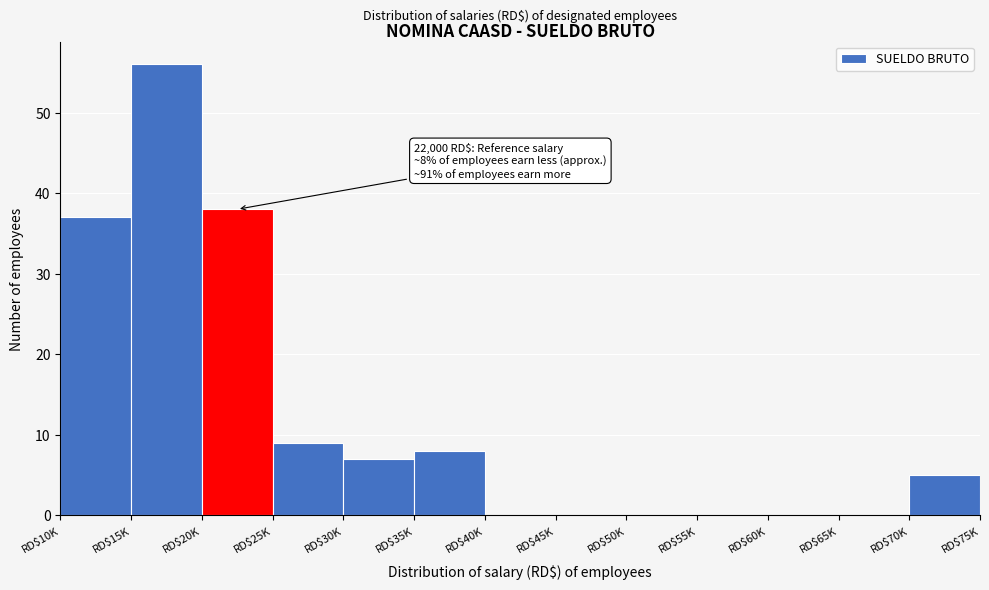

What value does the data have at RD$10K, to the nearest 10?

40